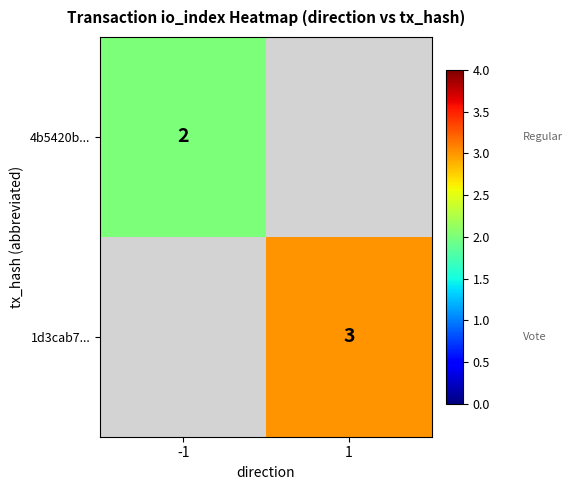

The 1d3cab7... series shows 3 at 1. True or false?

True